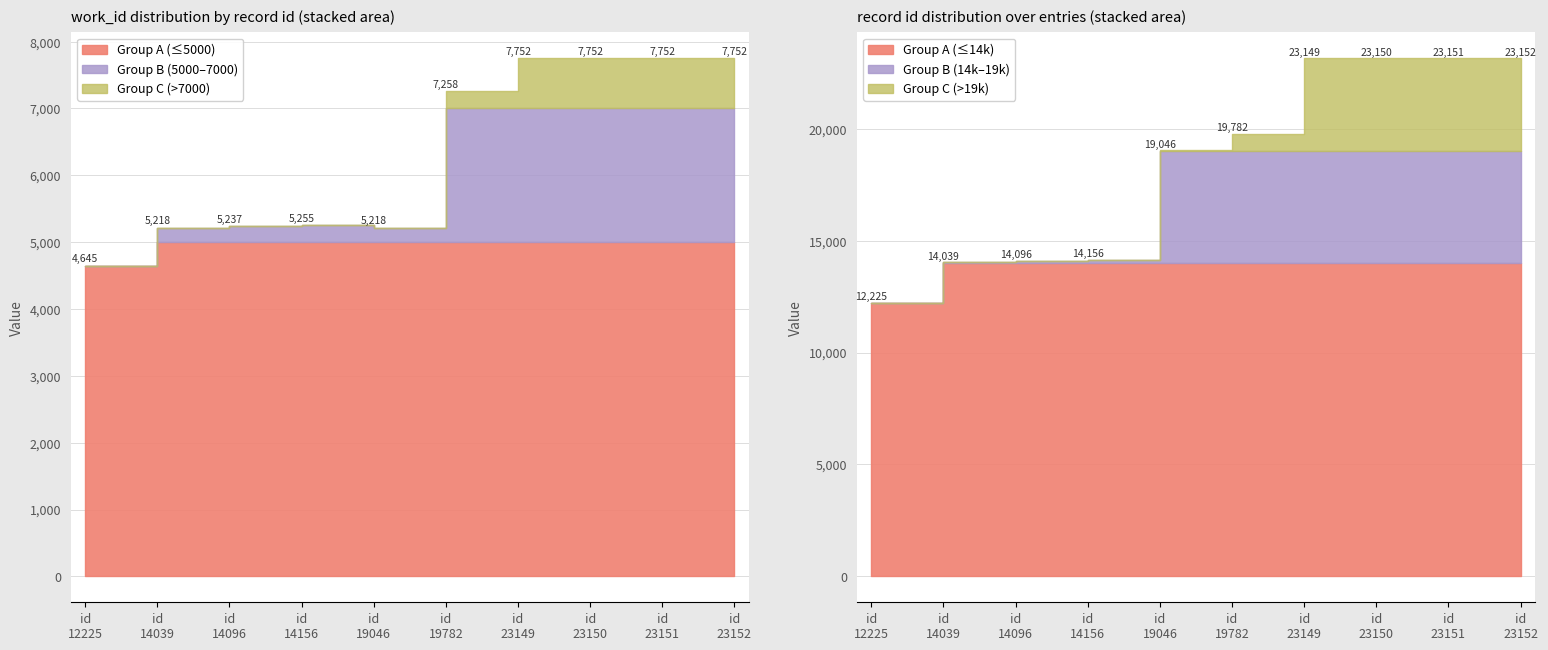

What is the average value of the id series?

18595